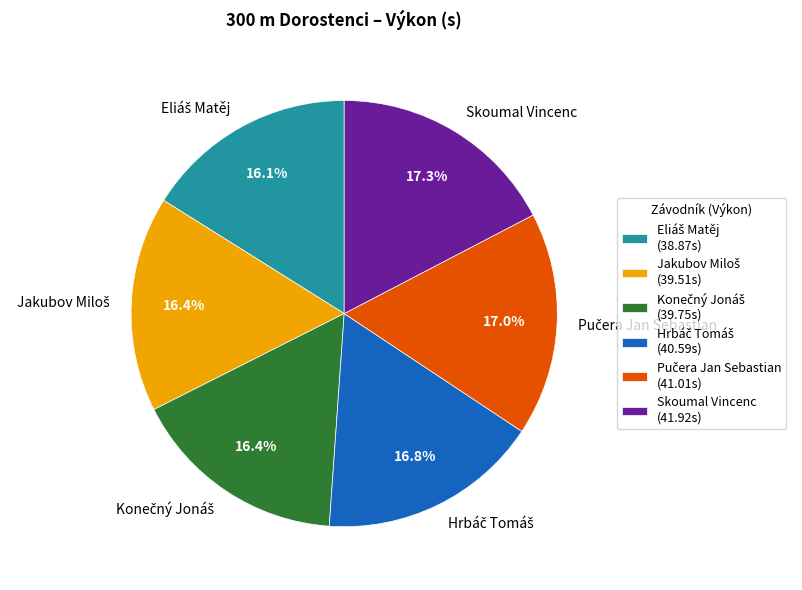

Does any single category account for the majority?

No